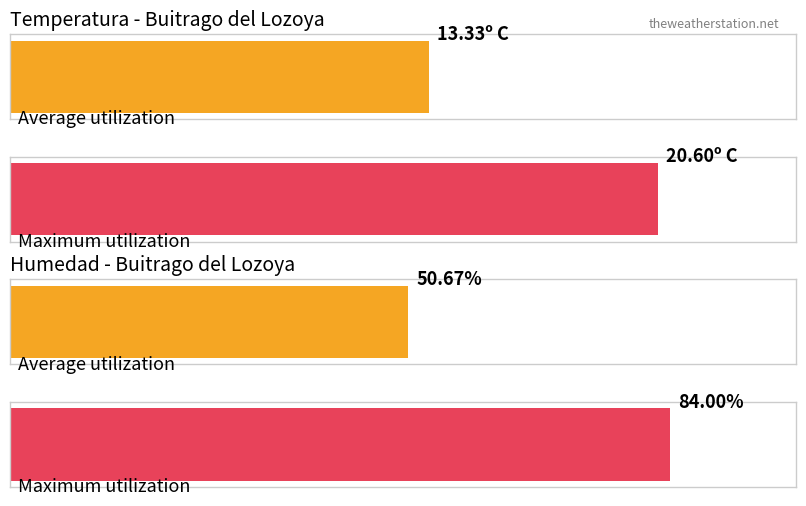

What is the highest value of the Humedad (%) series?

84.0